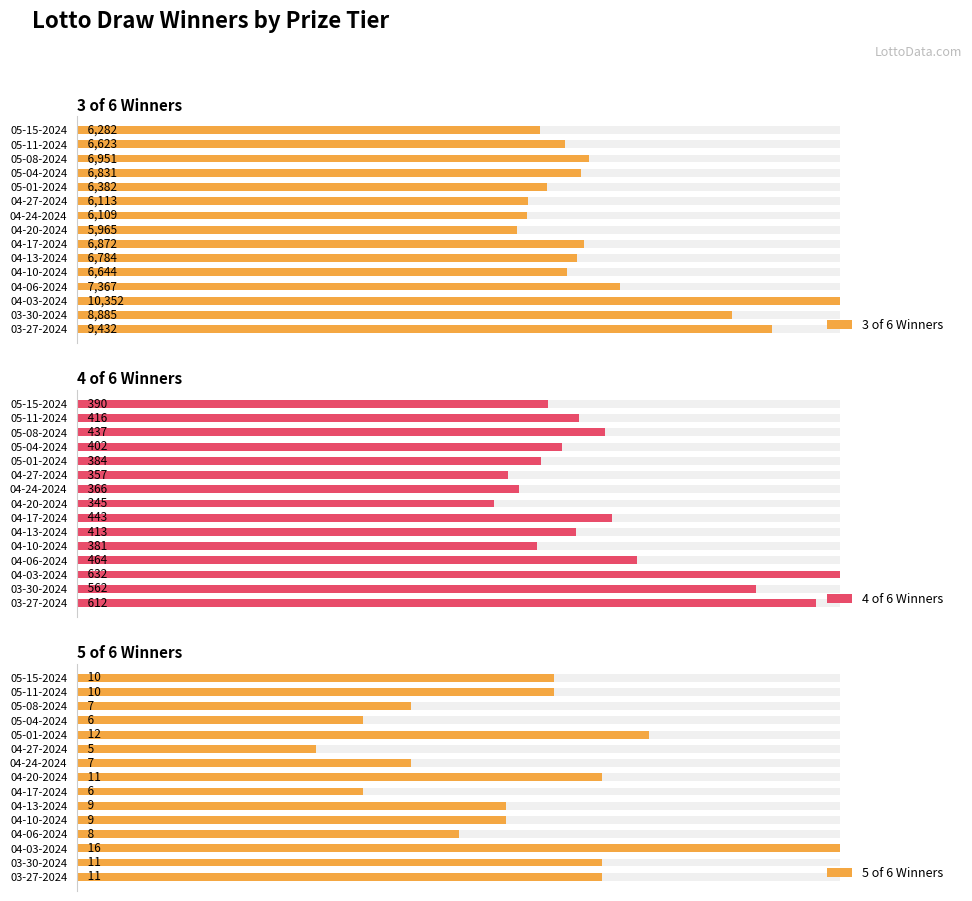

What are all the series names shown in the legend?

3 of 6 Winners, 4 of 6 Winners, 5 of 6 Winners